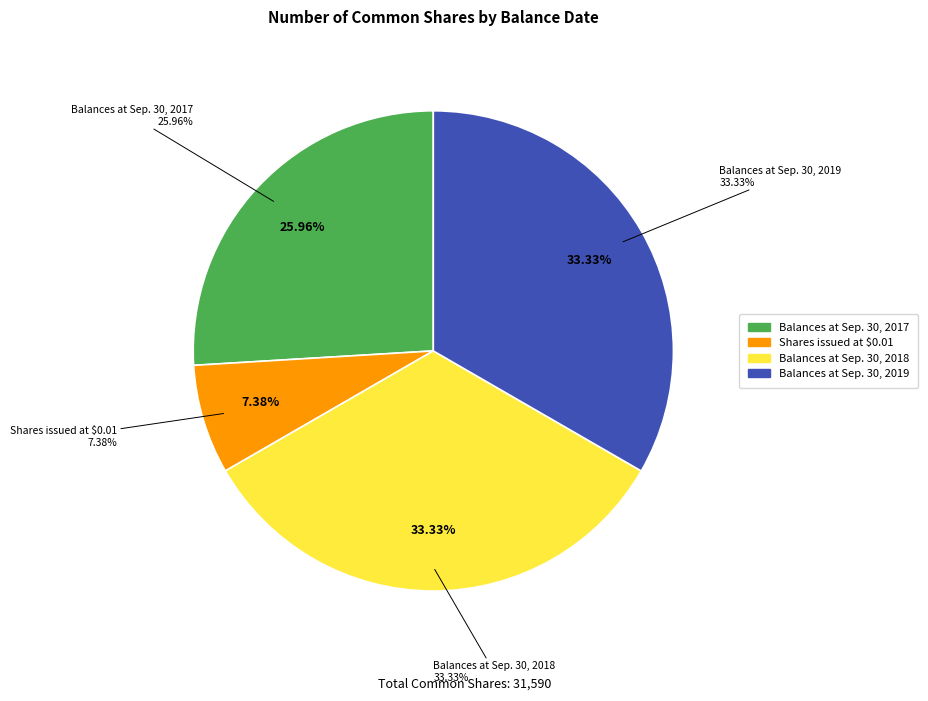

To the nearest percent, what portion does Shares issued at $0.01 represent?

7%